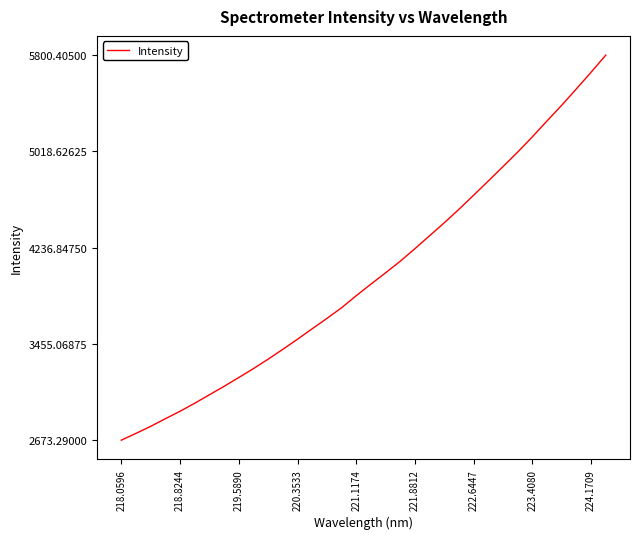

What is the minimum value shown in the chart?

2673.3